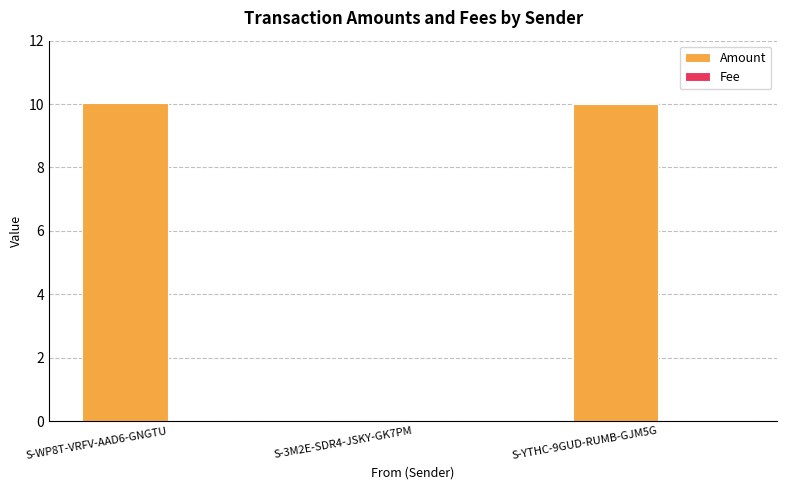

Which series has the largest total across all categories?

Amount